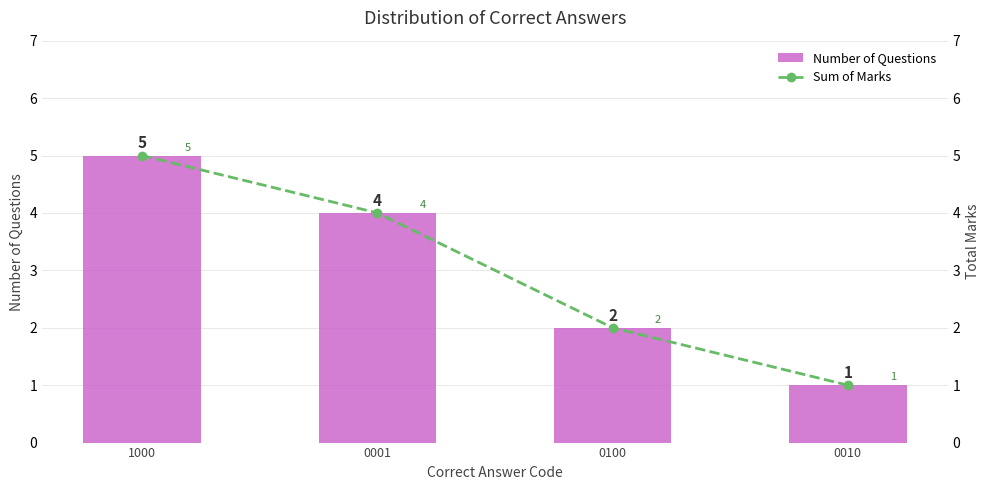

Reading right to left, extract all data points from this chart.

Number of Questions: 0010=1	0100=2	0001=4	1000=5
Sum of Marks: 0010=1	0100=2	0001=4	1000=5